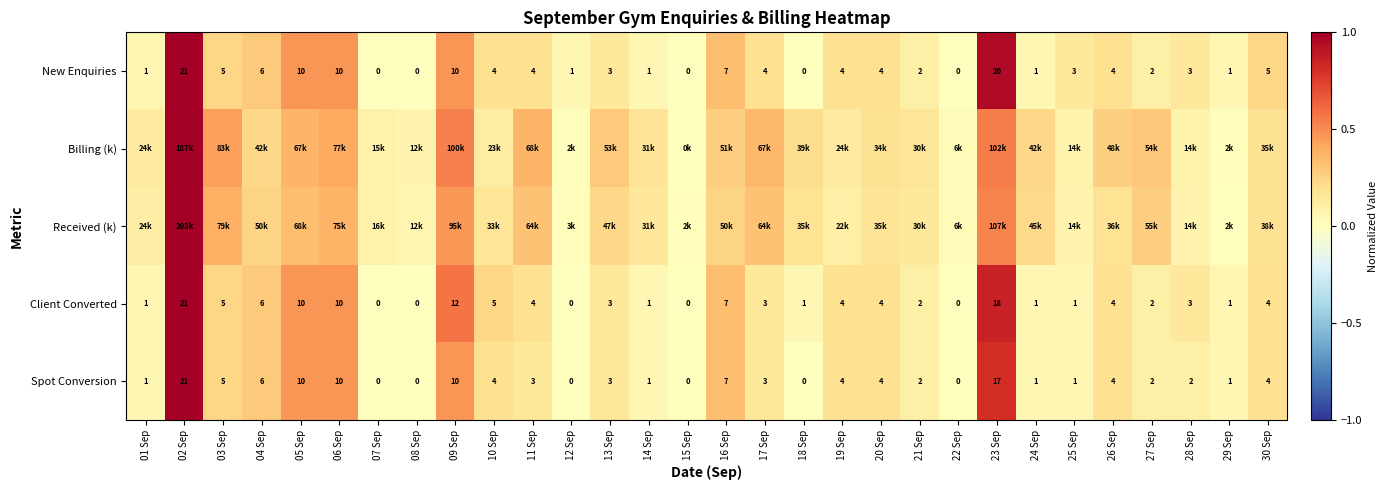

How many positive values does the Spot Conversion series have?

24